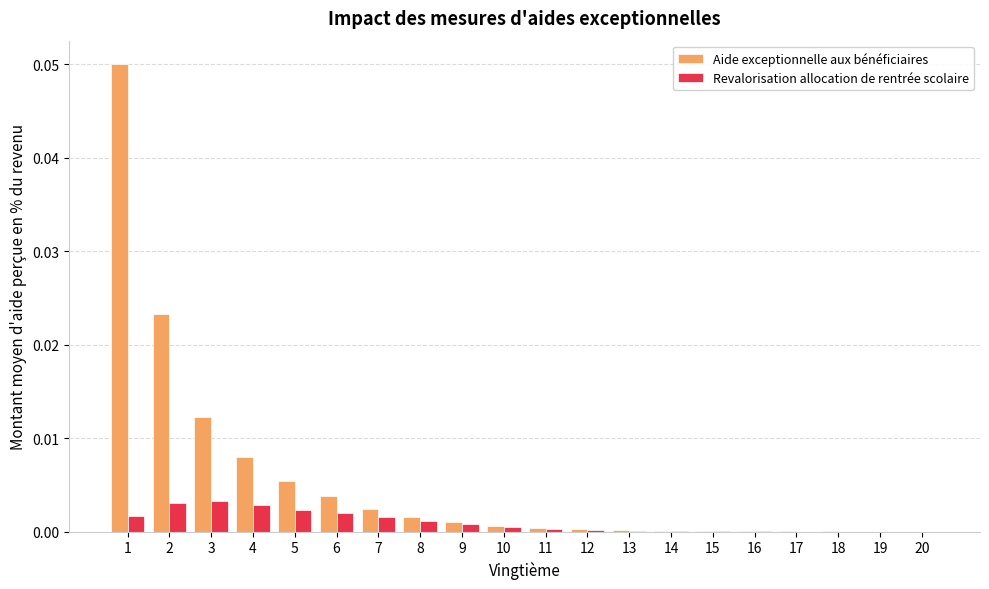

What are all the series names shown in the legend?

Aide exceptionnelle aux bénéficiaires, Revalorisation allocation de rentrée scolaire